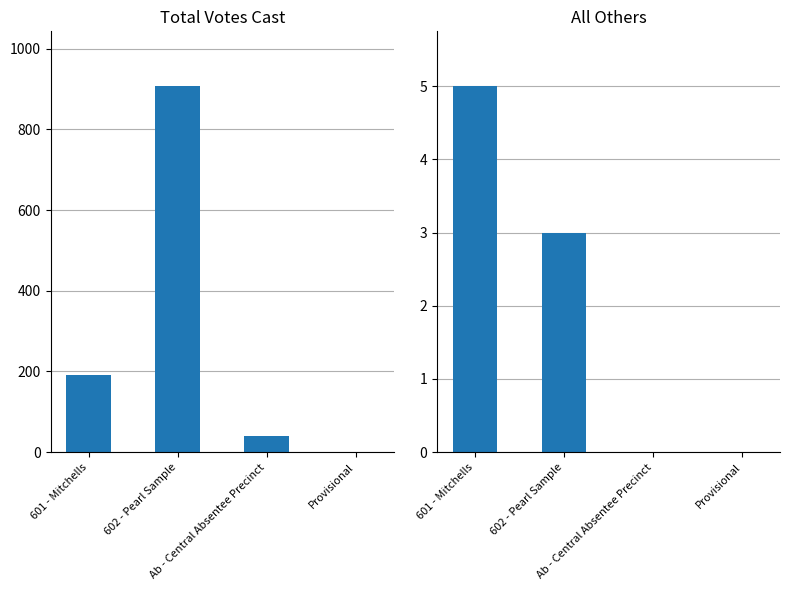

What is the sum of the Total Votes Cast values at Provisional and Ab - Central Absentee Precinct?

41